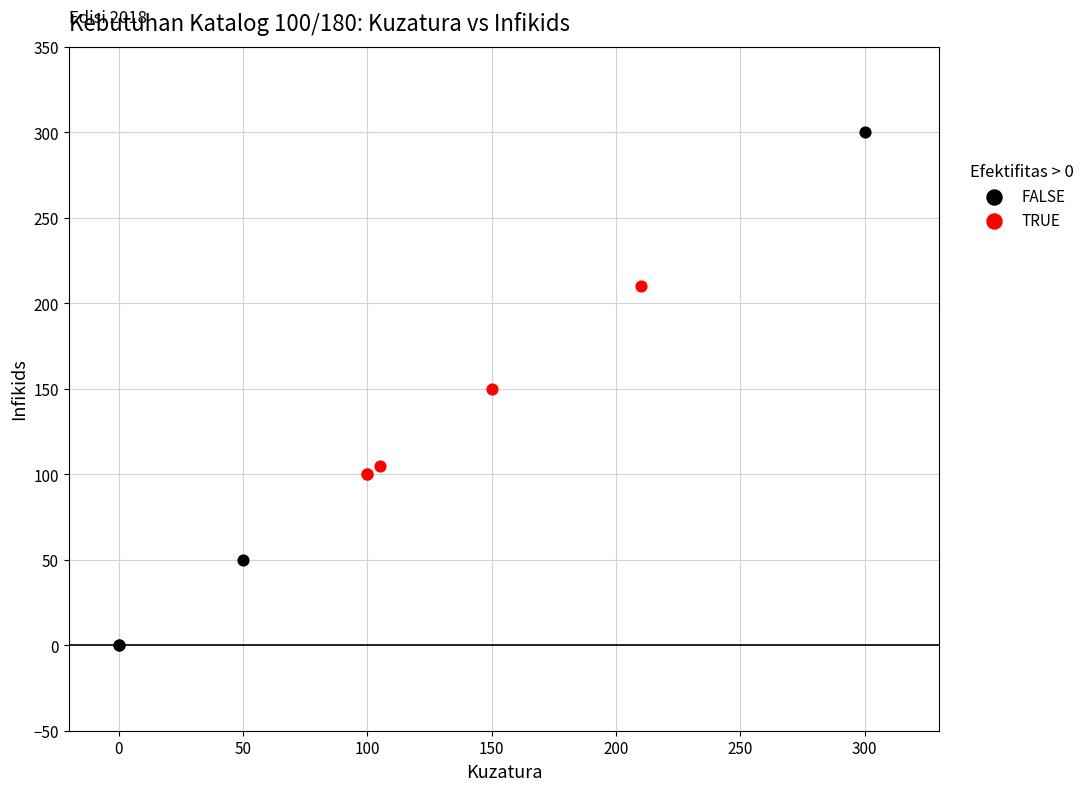

What are all the series names shown in the legend?

FALSE, TRUE